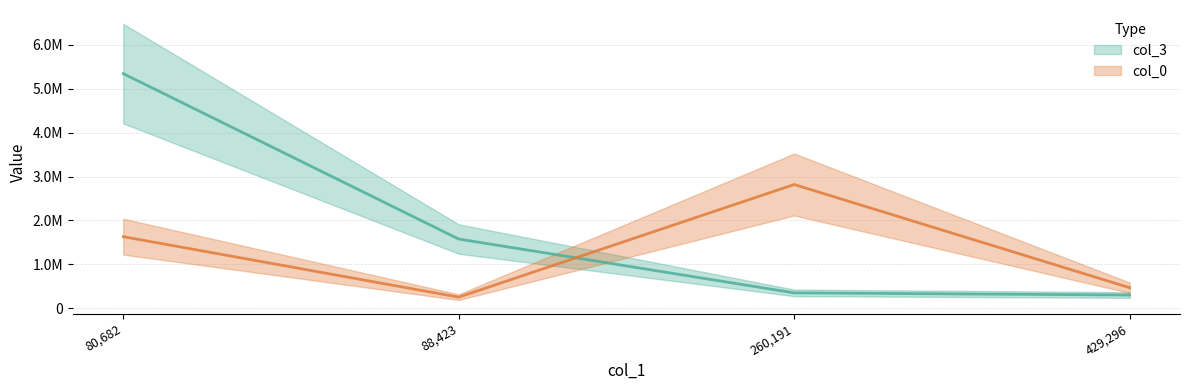

At which label does col_3 first exceed 1578203?

80,682